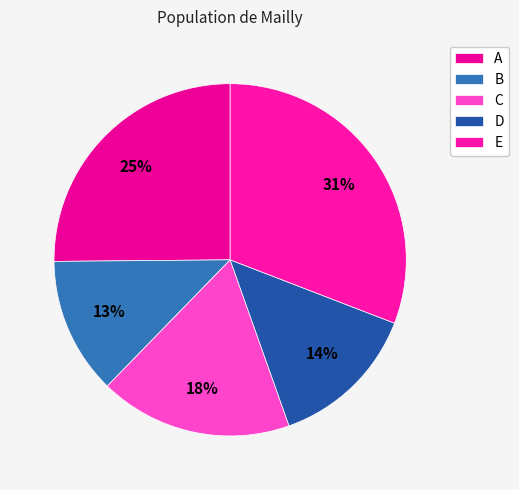

Do B and A together represent more than half of the pie?

No